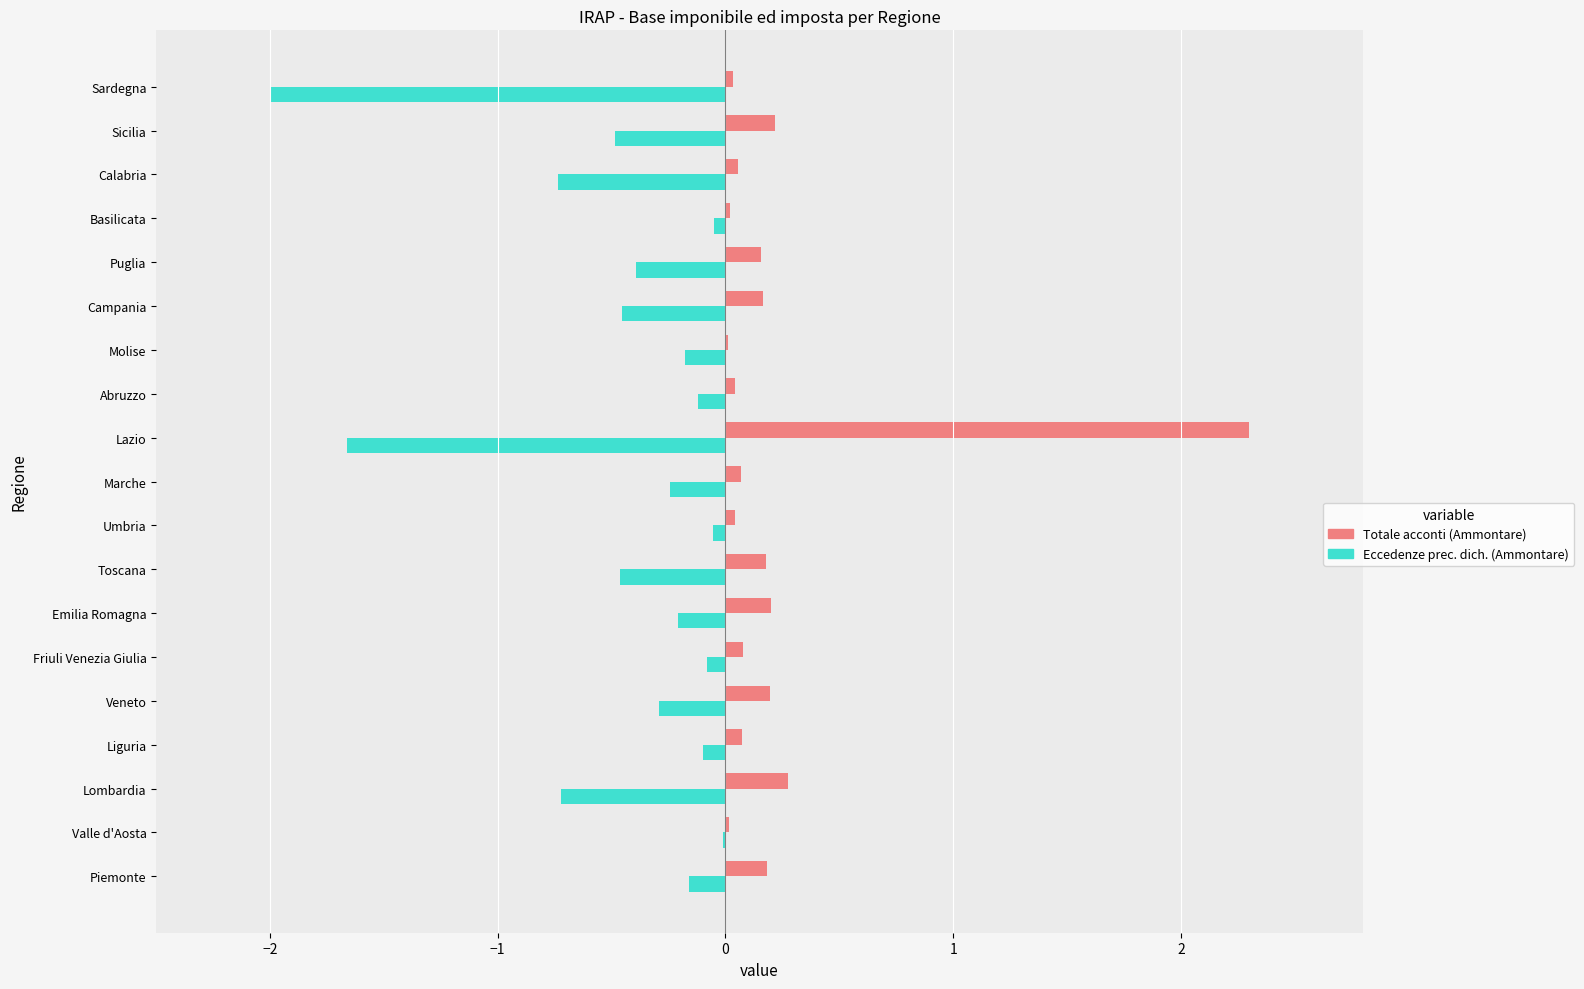

At which label does Totale acconti (Ammontare) reach its peak?

Lazio